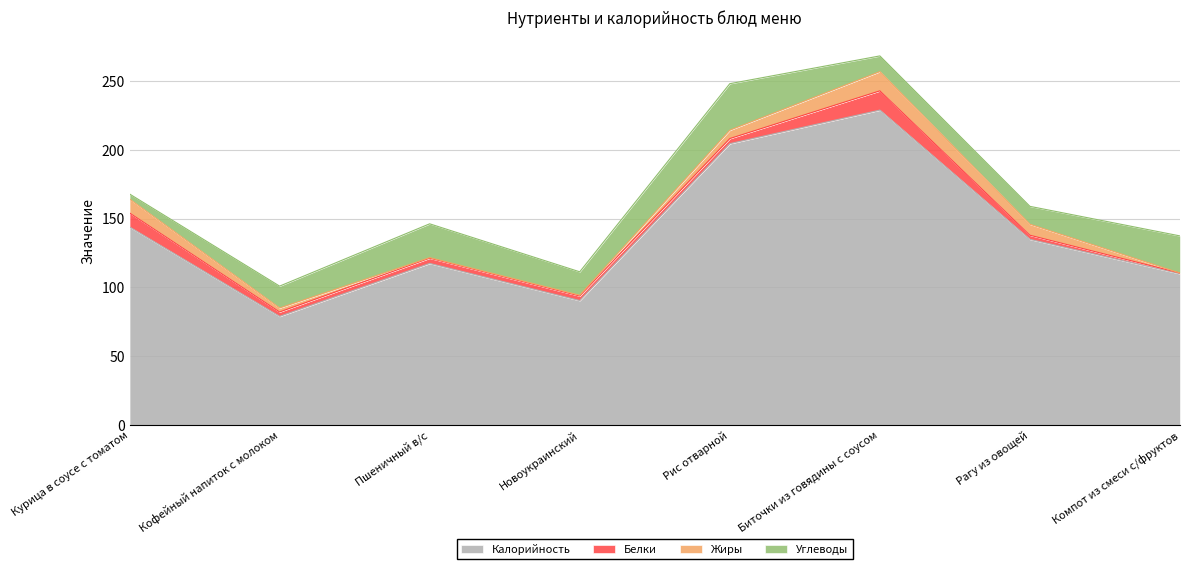

The value of Жиры at Новоукраинский is 0.9. True or false?

False